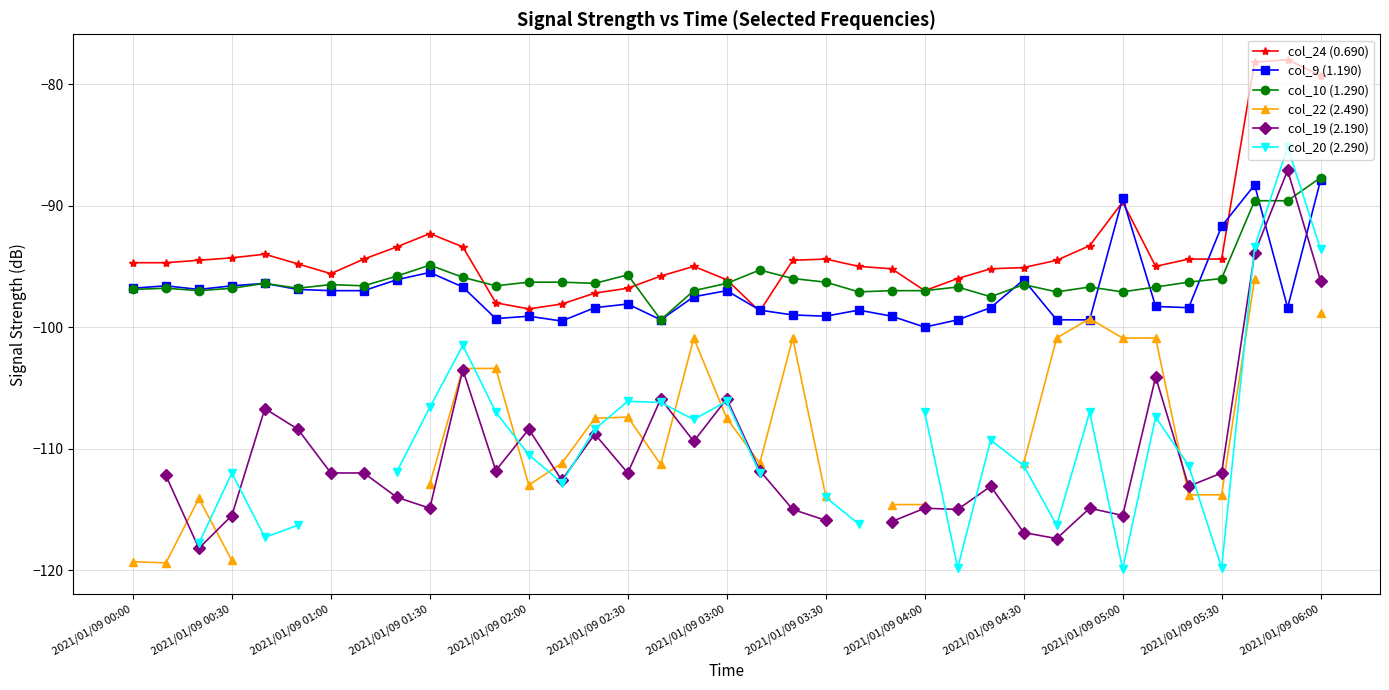

What is the value of the col_19 (2.190) point at the 36th from the left?

-87.1